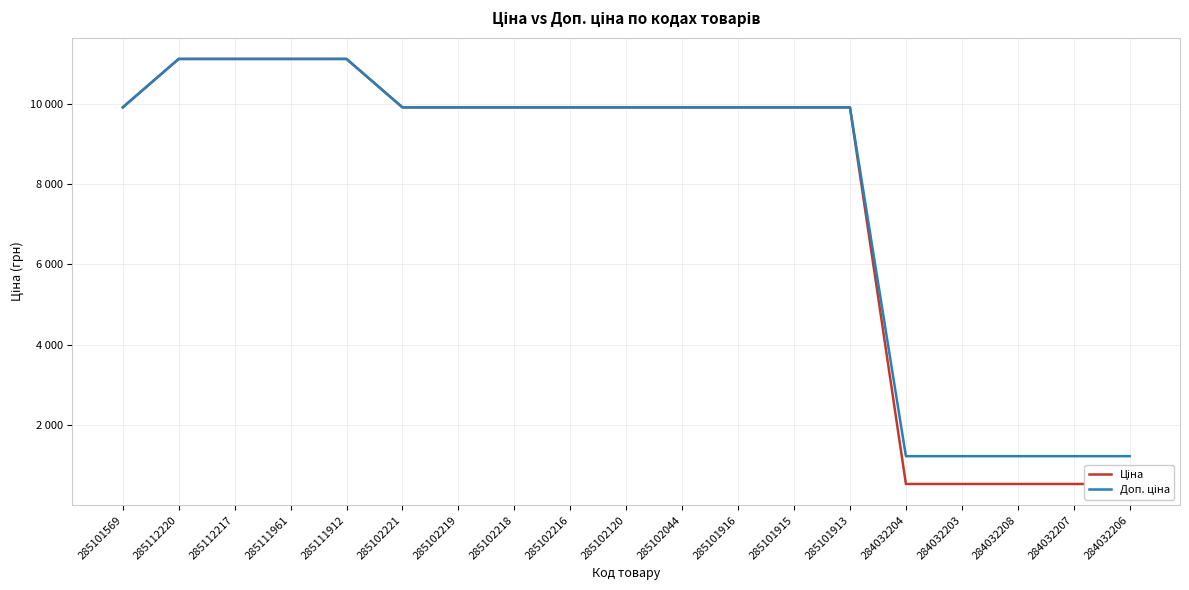

Which series has the widest spread of values?

Ціна